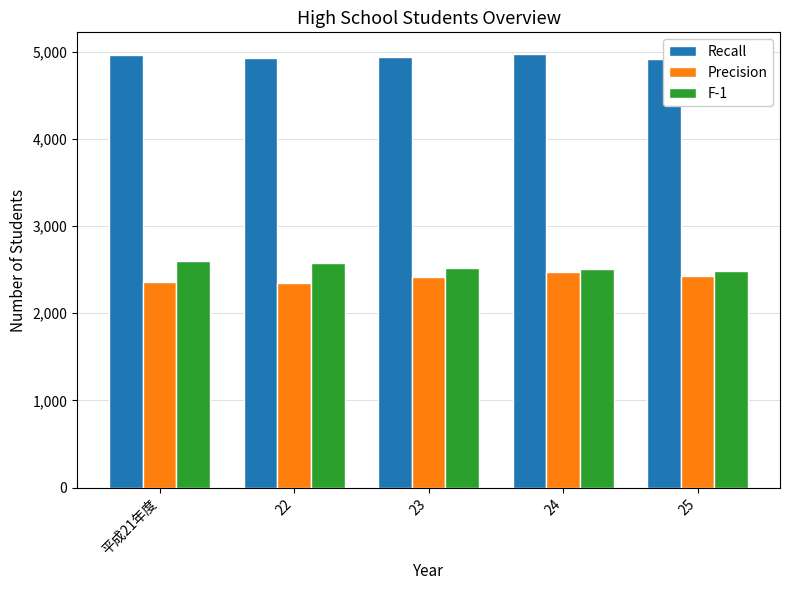

What is the spread (max minus min) of values at 24?

2503